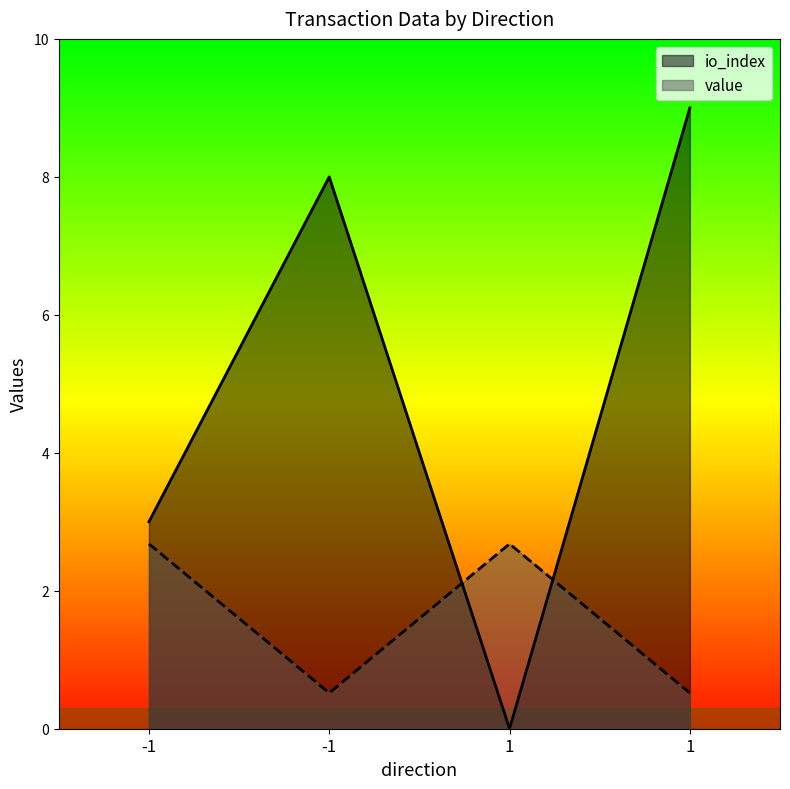

Rank the categories by value value from lowest to highest.

-1, 1, -1, 1